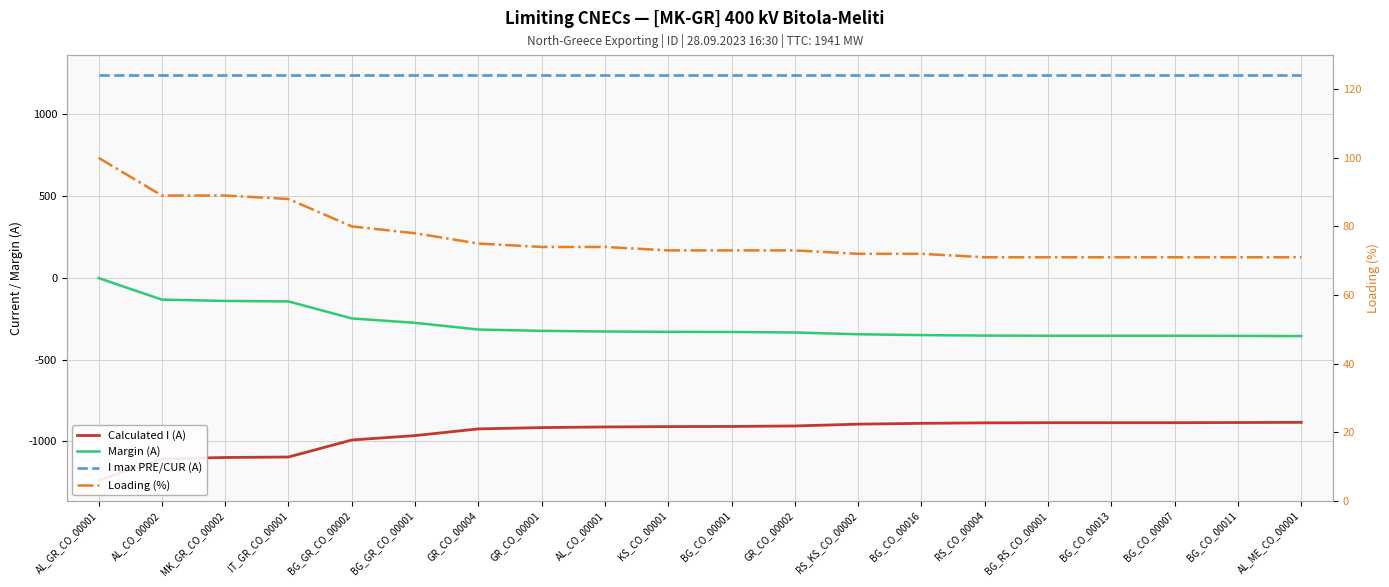

What is the difference between the Calculated I (A) values at BG_GR_CO_00001 and BG_CO_00007?

79